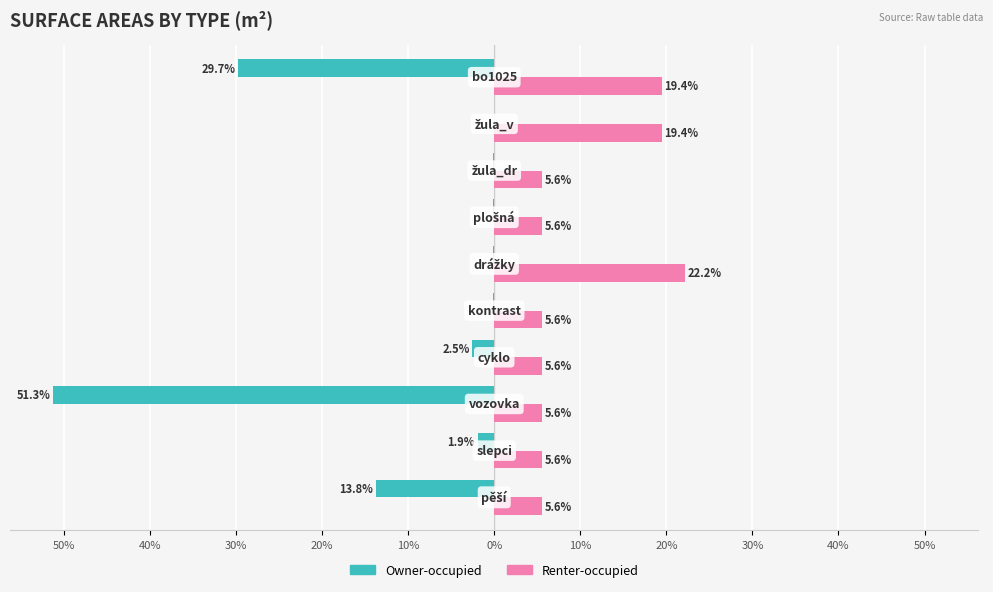

What are all the series names shown in the legend?

Owner-occupied, Renter-occupied